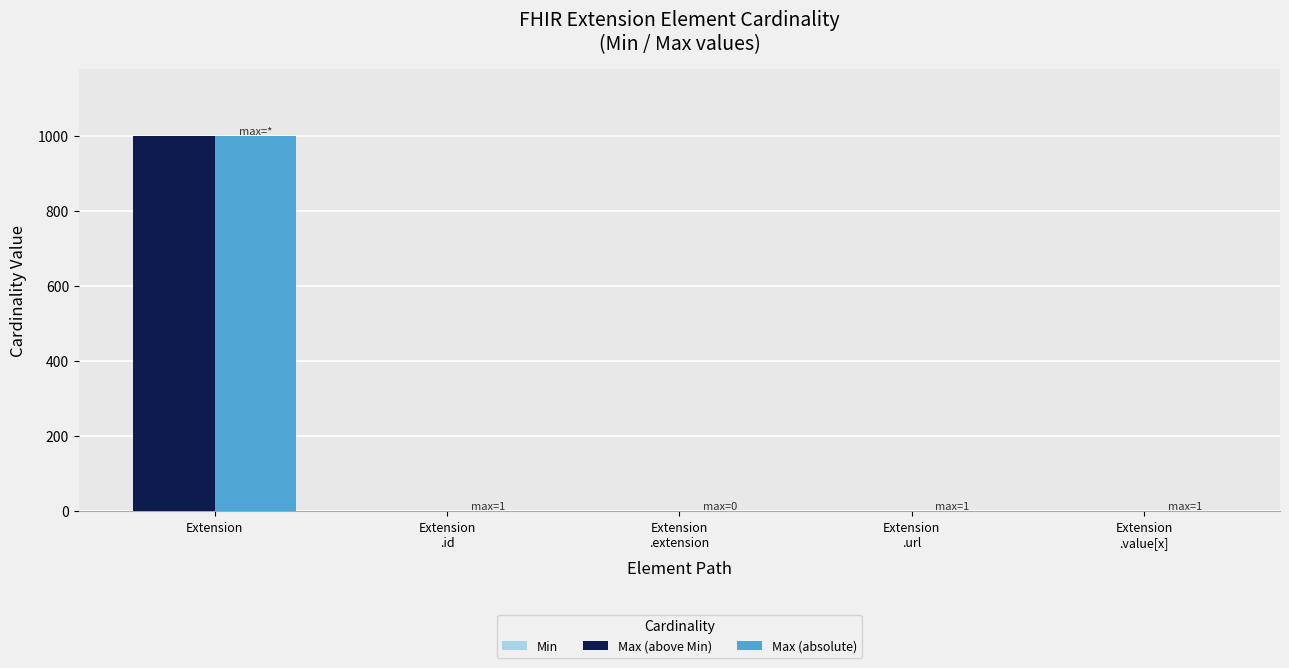

What is the label of the 3rd bar from the left?

Extension
.extension